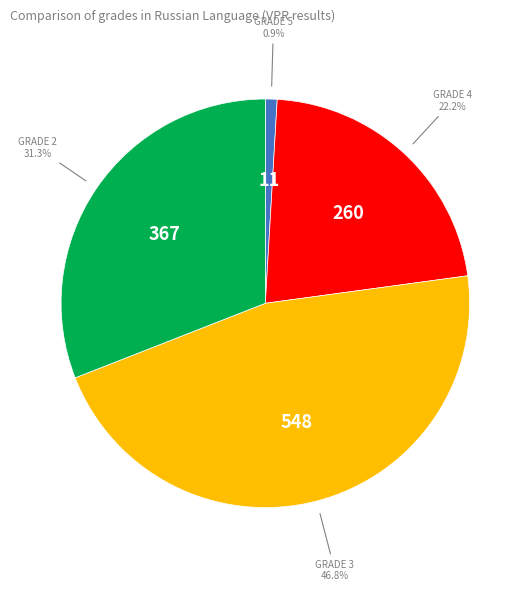

Count the number of slices in the pie.

4